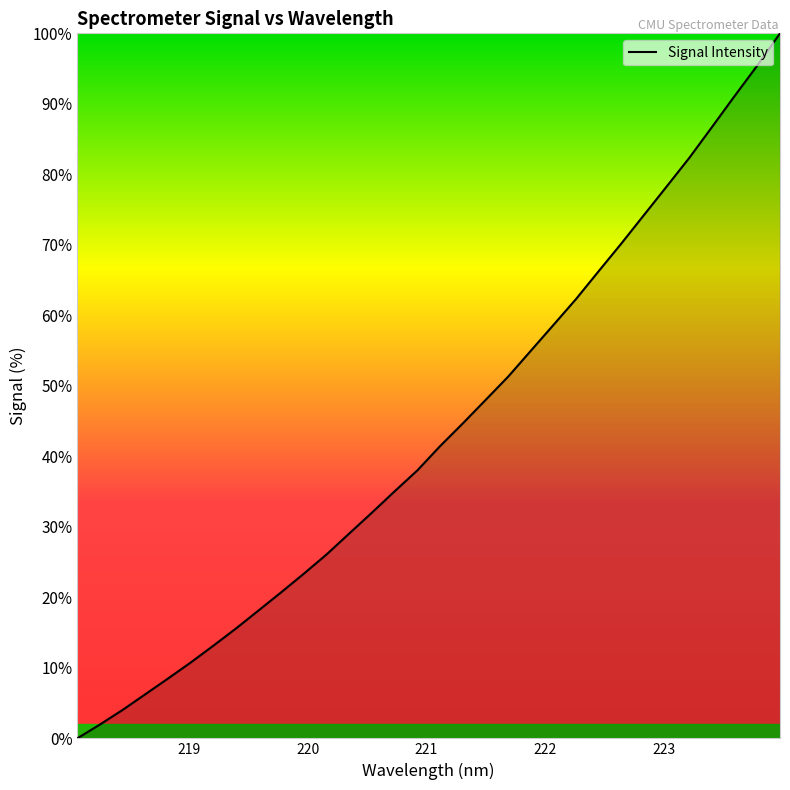

What is the difference between the maximum and minimum values?

100.0